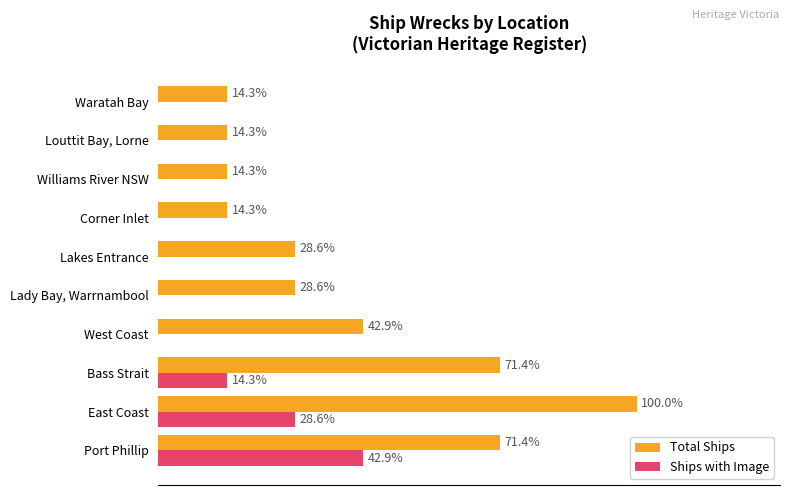

Between Bass Strait and Louttit Bay, Lorne, which series saw the biggest shift?

Total Ships